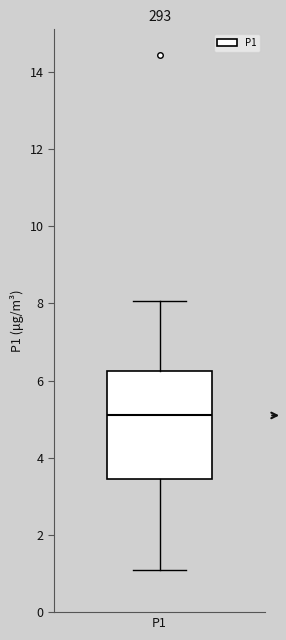

Transcribe this box plot: give where the median line is, the range the box spans, and where the two whiskers end, as read against the y-axis. The values are not printed on the chart, so give them approximately, as read against the axis.

median 5.0, box 3.4 to 6.2, whiskers 1.2 to 8.0